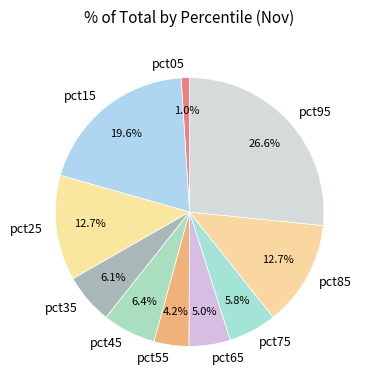

To the nearest percent, what is the average slice percentage?

10%